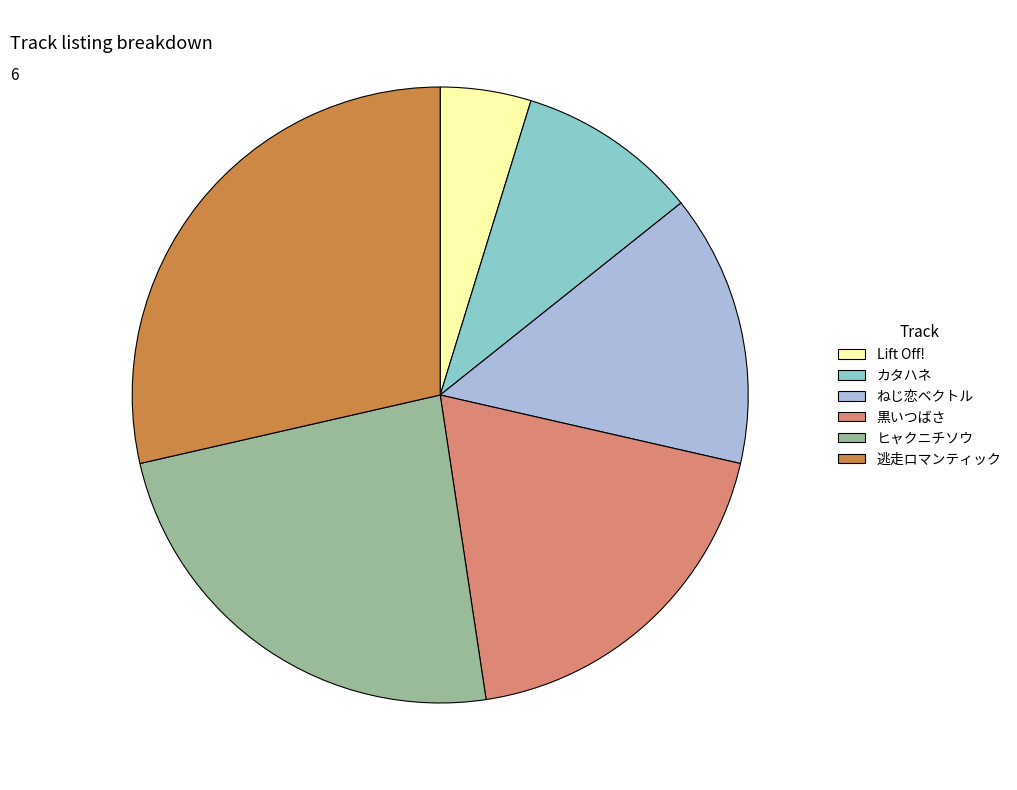

Combined, do 逃走ロマンティック and ヒャクニチソウ account for over 50%?

Yes